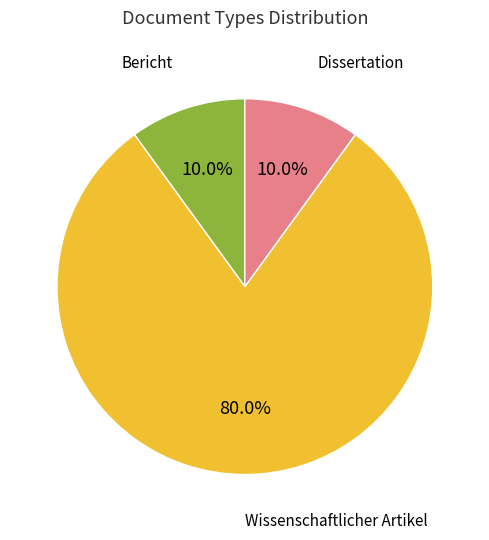

Does any single category account for the majority?

Yes